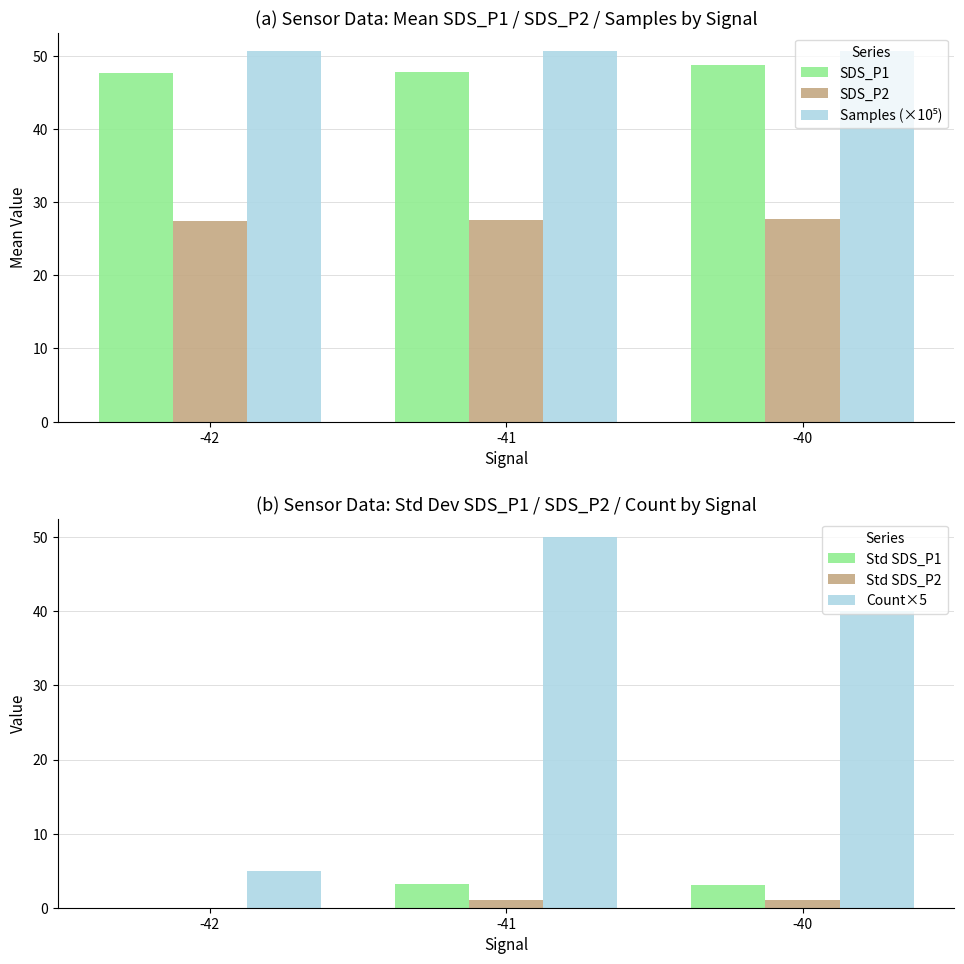

What is the maximum value for SDS_P2?

27.6